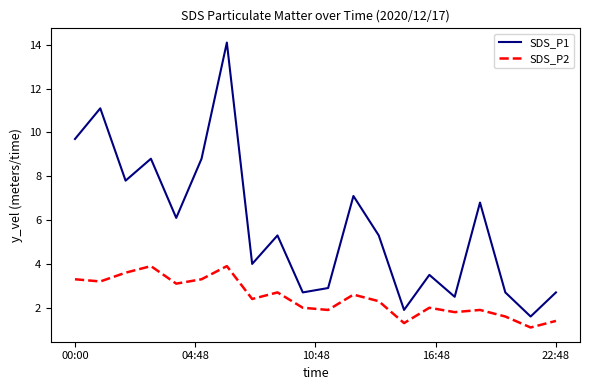

Which series has the largest total across all categories?

SDS_P1